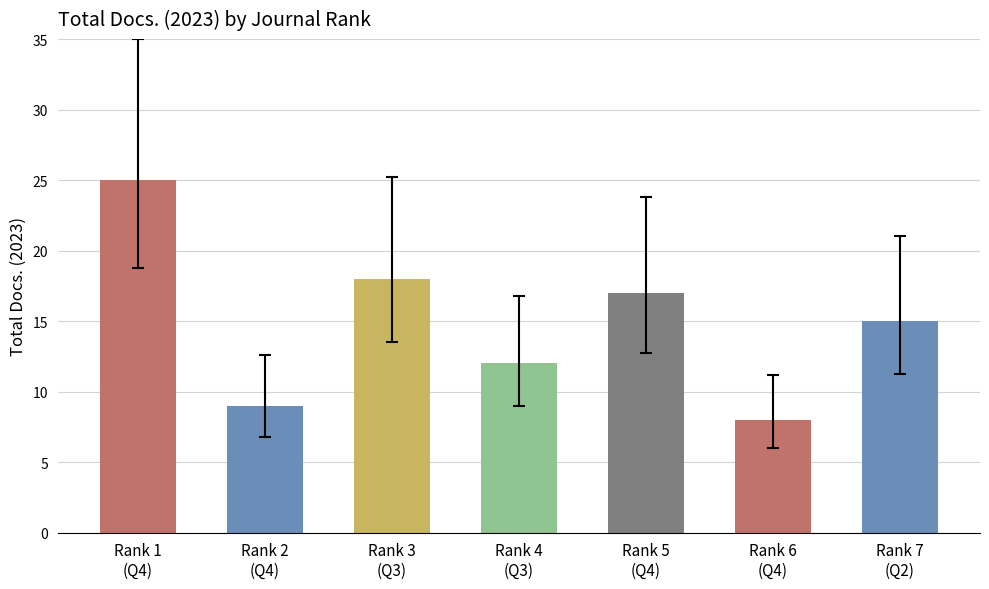

Rank the categories by value from lowest to highest.

Rank 6
(Q4), Rank 2
(Q4), Rank 4
(Q3), Rank 7
(Q2), Rank 5
(Q4), Rank 3
(Q3), Rank 1
(Q4)